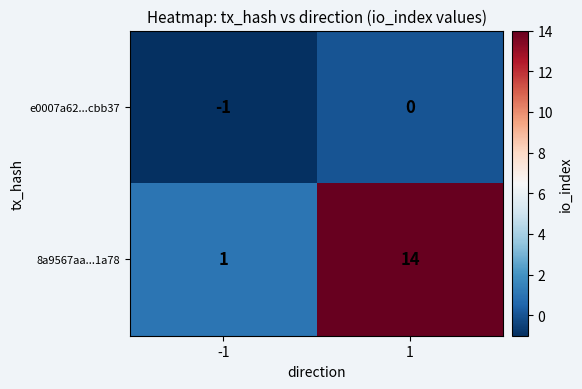

The 8a9567aa...1a78 series shows 22 at 1. True or false?

False